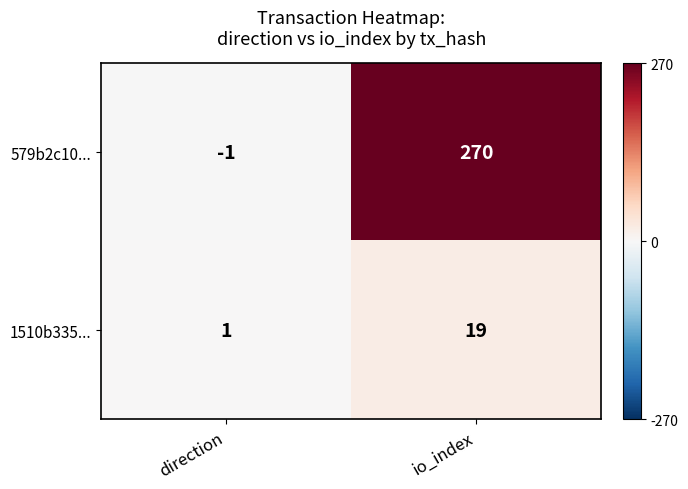

What is the spread (max minus min) of values at direction?

2